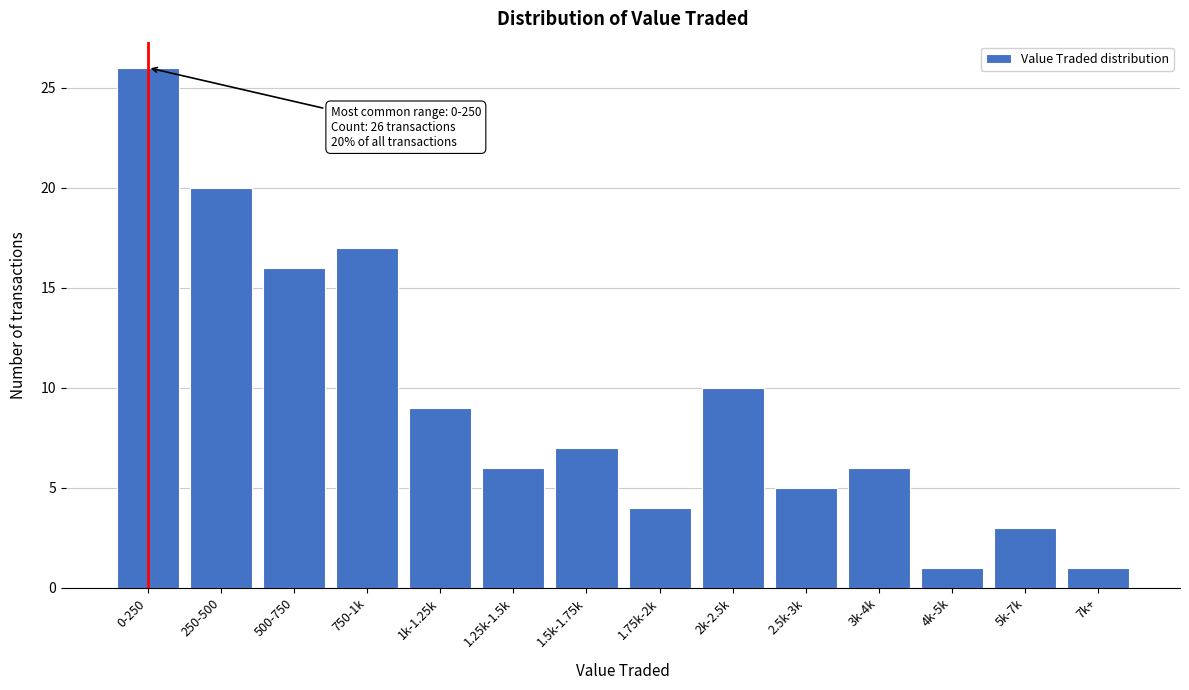

Reading left to right, transcribe all the data shown in this chart.

26	20	16	17	9	6	7	4	10	5	6	1	3	1